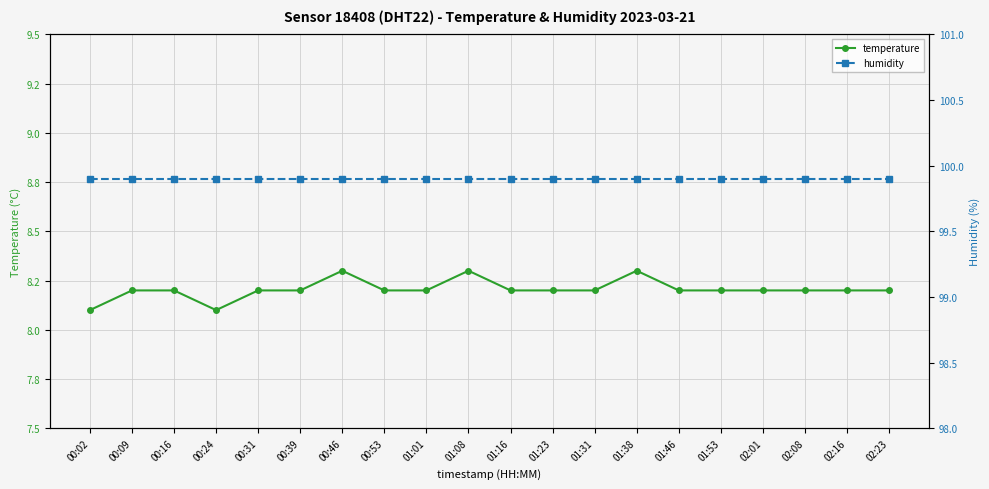

True or false: humidity has a value of 99.9 at 00:53.

True